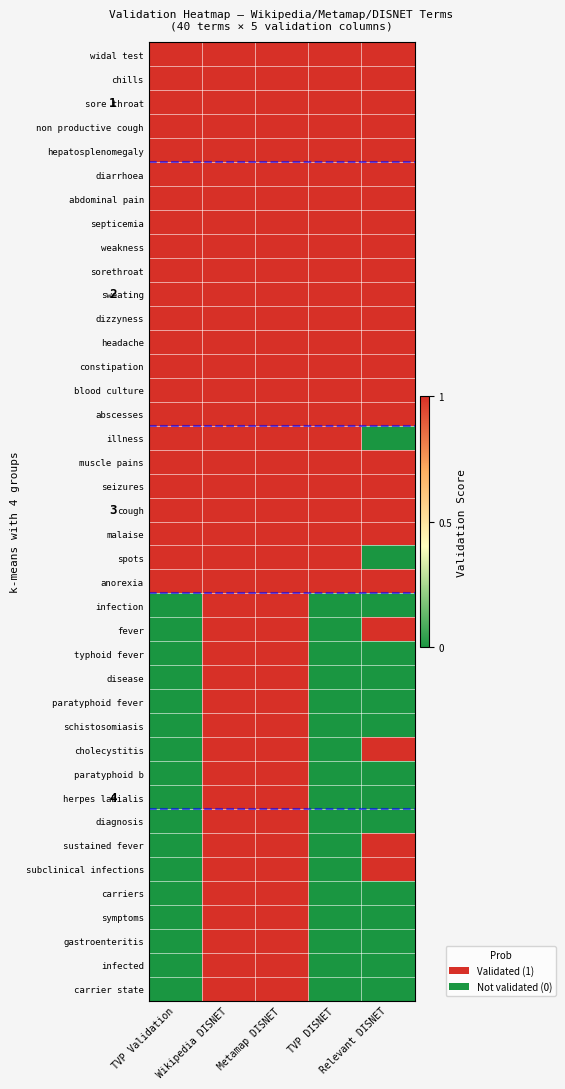

What is the total value across all series at Relevant DISNET?

25